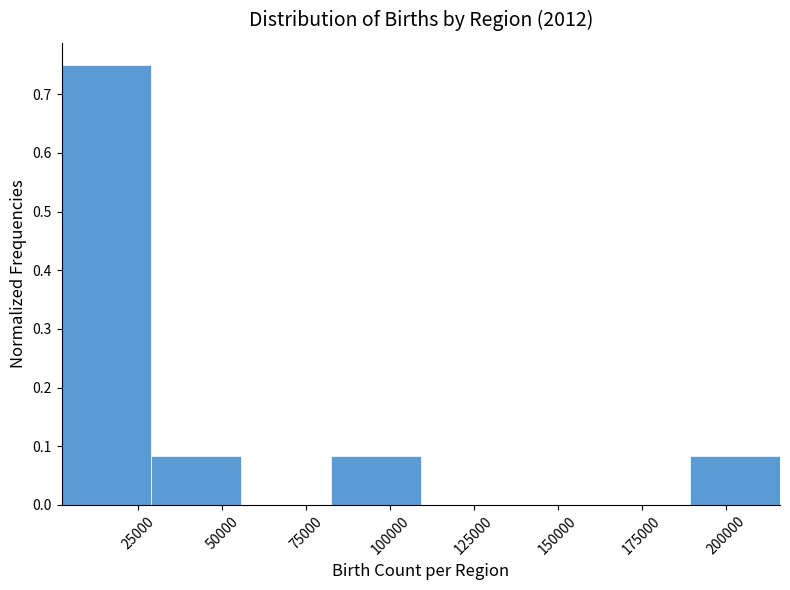

What is the height of the bar covering 80000 to 110000 on the x-axis? Neither the bar edges nor the heights are printed on the chart, so give them approximately, as read against the axes.

0.08